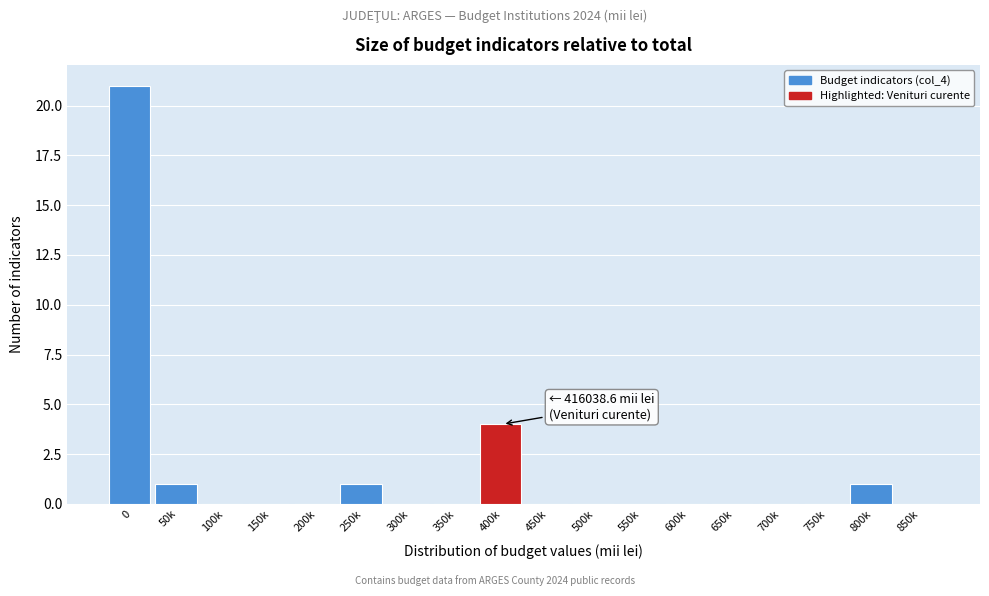

Reading left to right, transcribe all the data shown in this chart.

0=21	50k=1	100k=0	150k=0	200k=0	250k=1	300k=0	350k=0	400k=4	450k=0	500k=0	550k=0	600k=0	650k=0	700k=0	750k=0	800k=1	850k=0